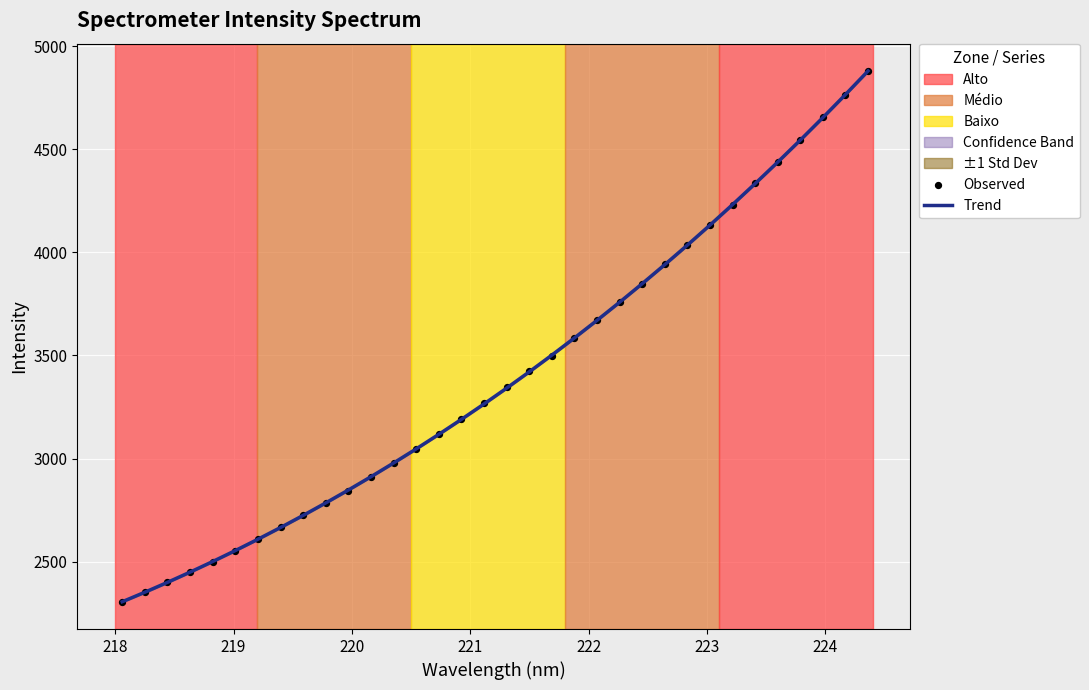

Which series has the widest spread of Y values?

Observed